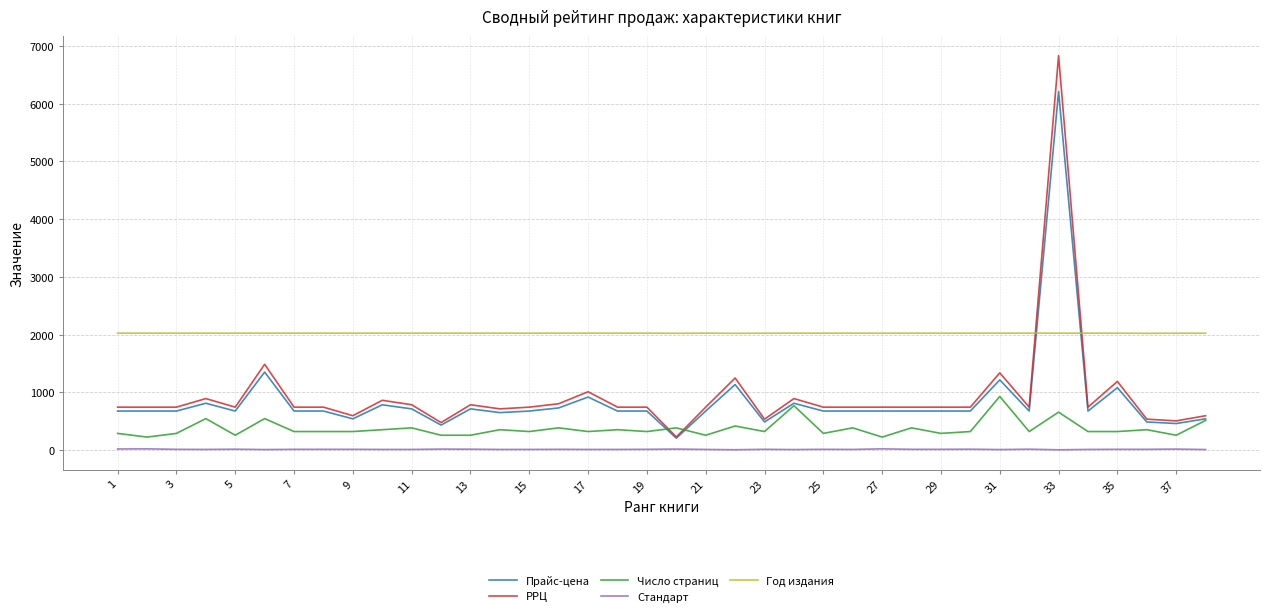

What is the average value of the Стандарт series?

11.8